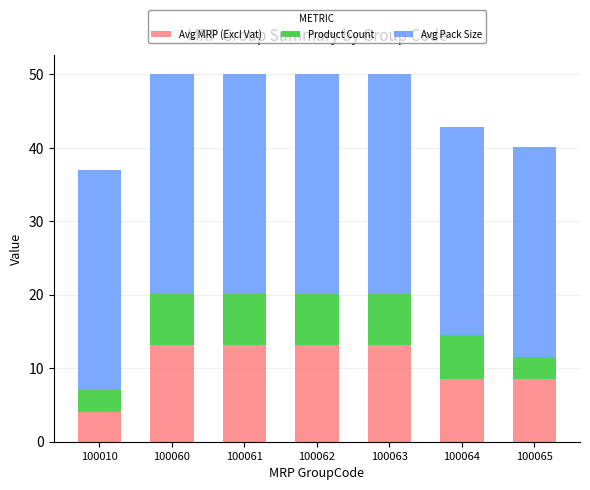

What is the value of the Avg MRP (Excl Vat) bar at the 5th from the left?

13.1